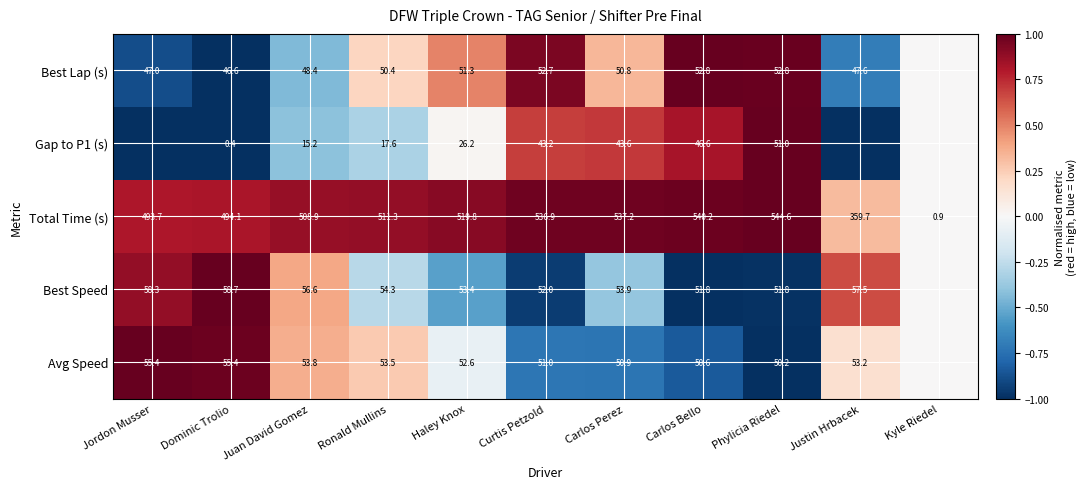

At how many categories does at least one series exceed 0?

10